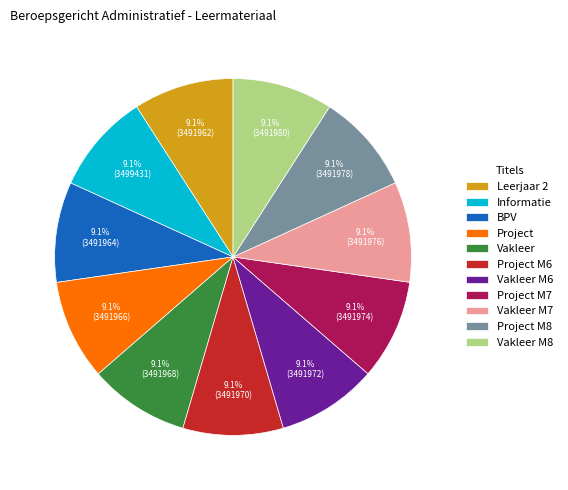

The BPV slice represents 9% of the pie. True or false?

True